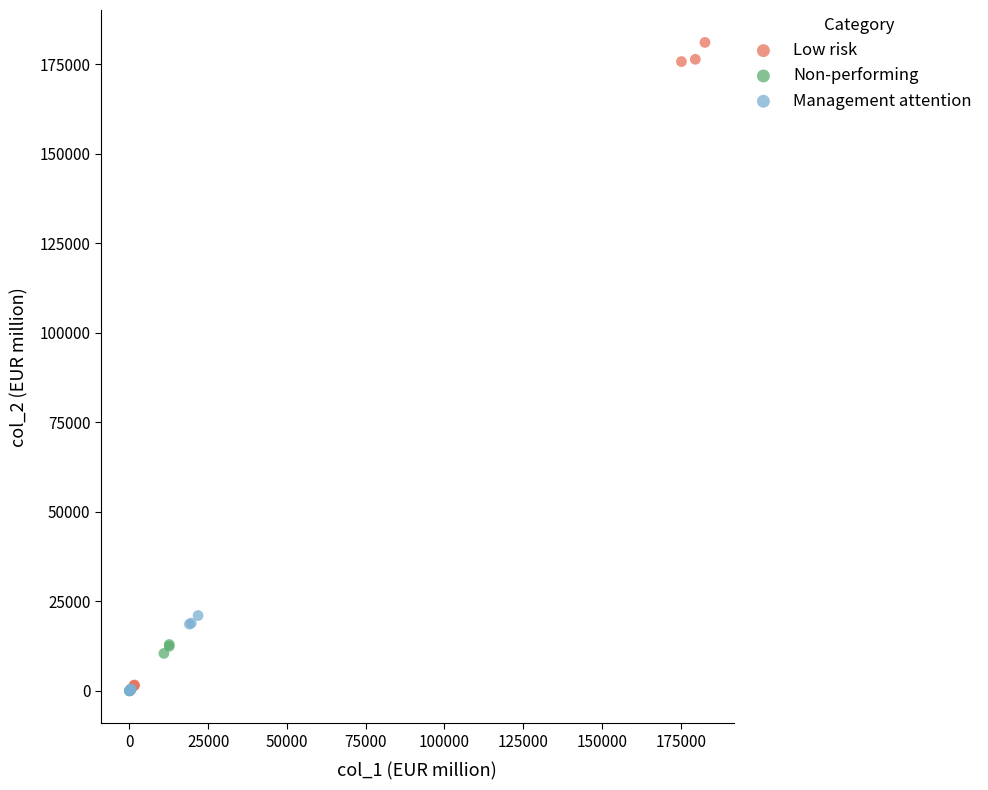

Which series has the widest spread of Y values?

Low risk